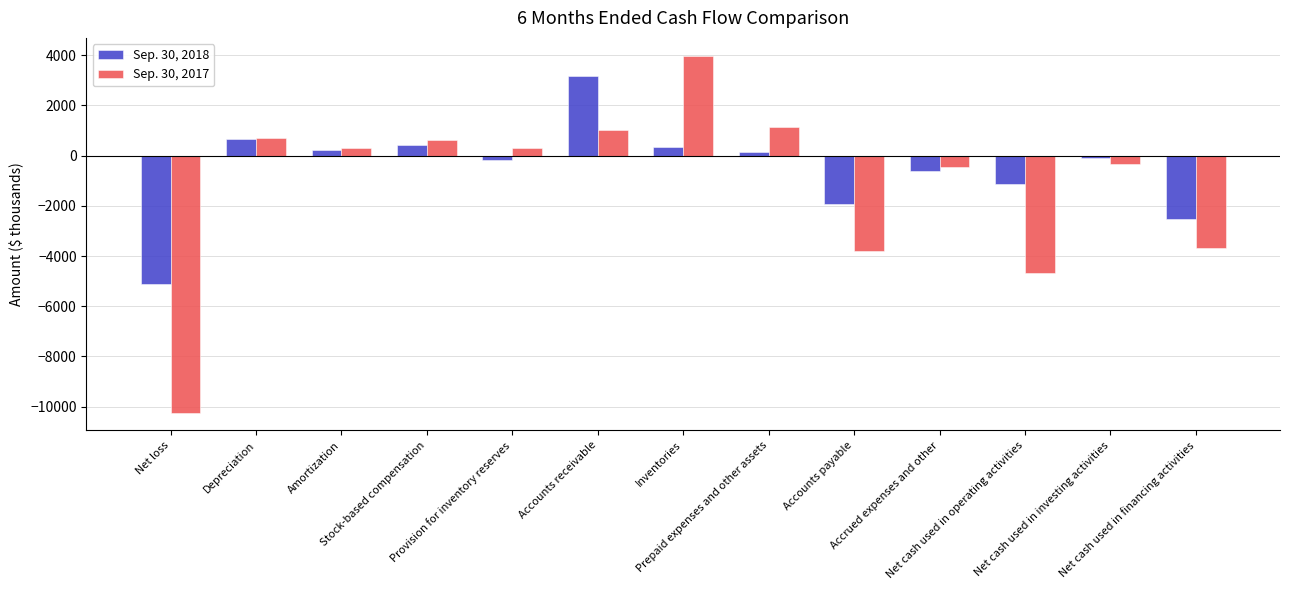

Which series has the largest range (max minus min)?

Sep. 30, 2017